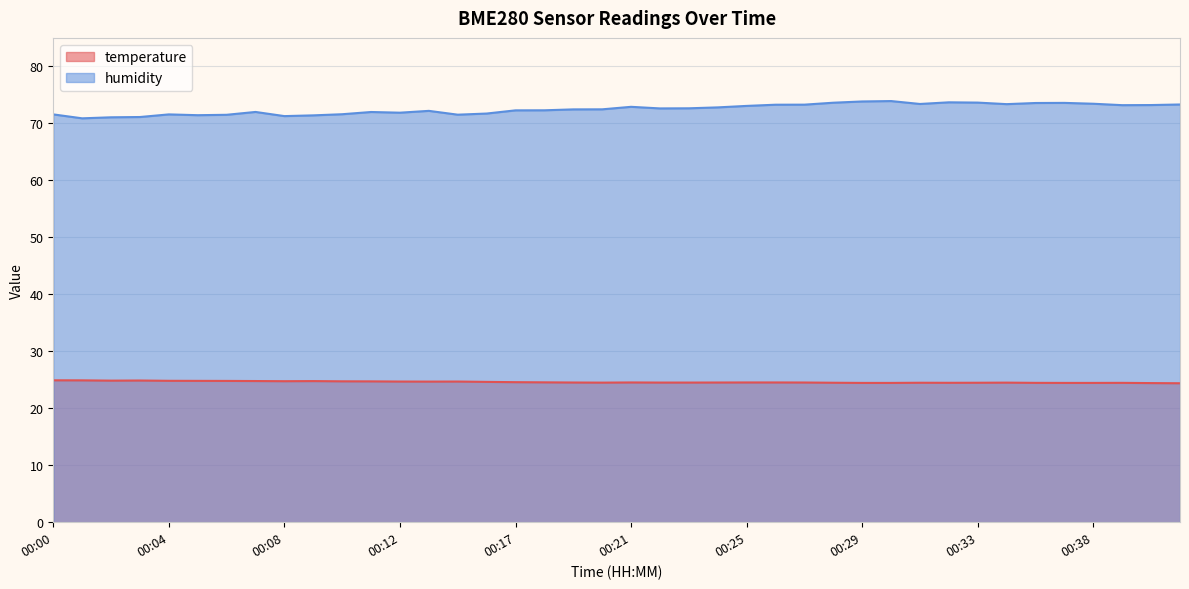

Between 00:31 and 00:28, which is larger?

00:31